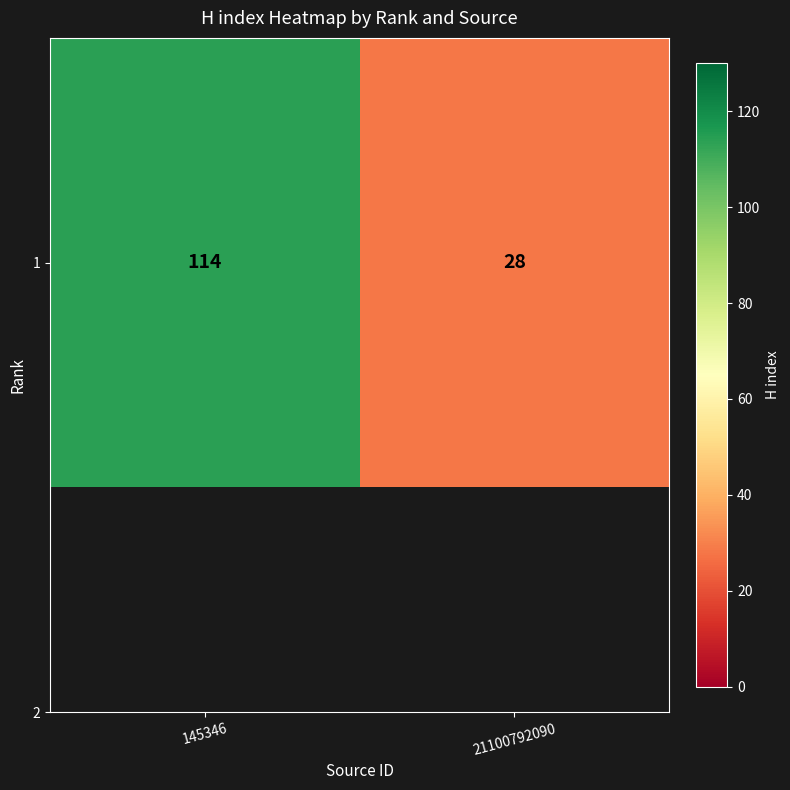

What is the sum of the values at 21100792090 and 145346?

142